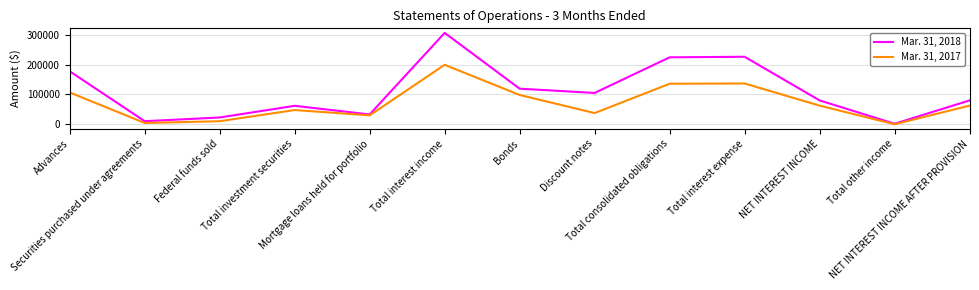

Is this an area chart (filled region under the line)?

No